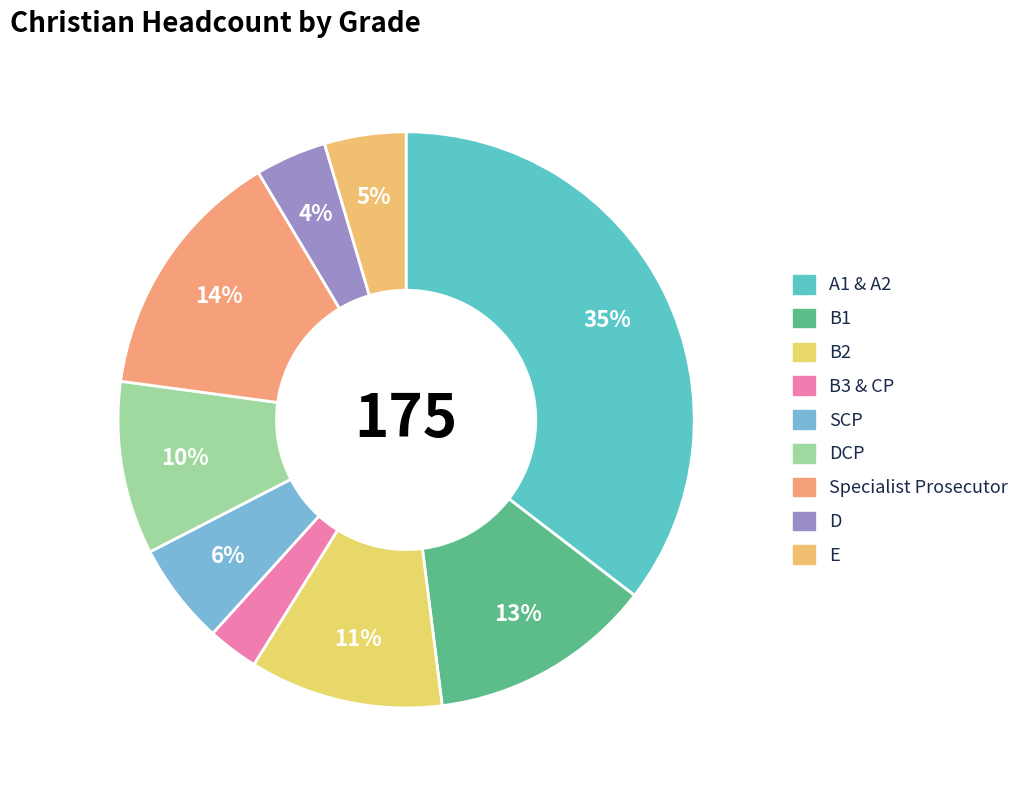

Count the number of slices in the pie.

9